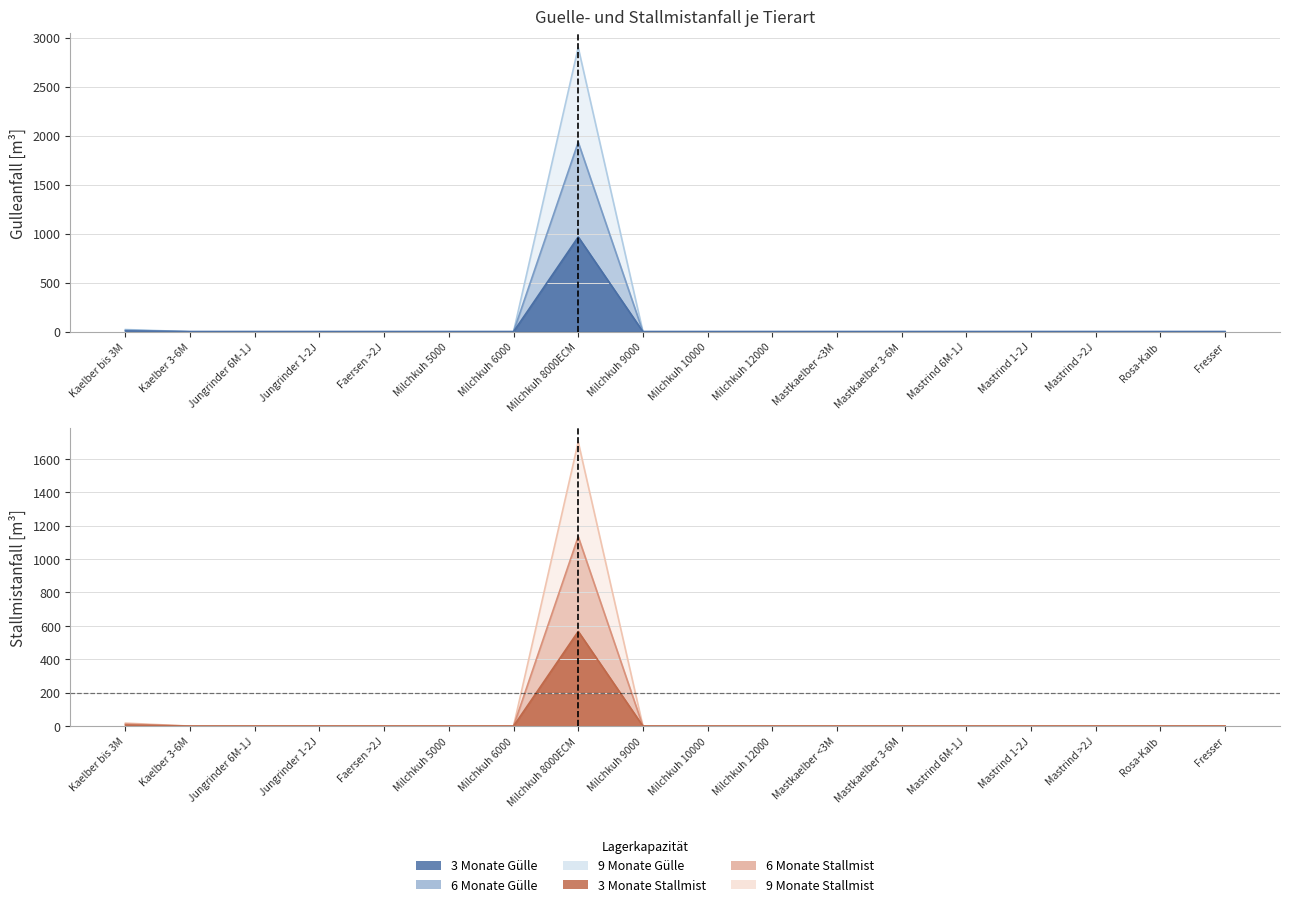

What are all the series names shown in the legend?

Guelle_3Monate, Guelle_6Monate, Guelle_9Monate, Stallmist_3Monate, Stallmist_6Monate, Stallmist_9Monate